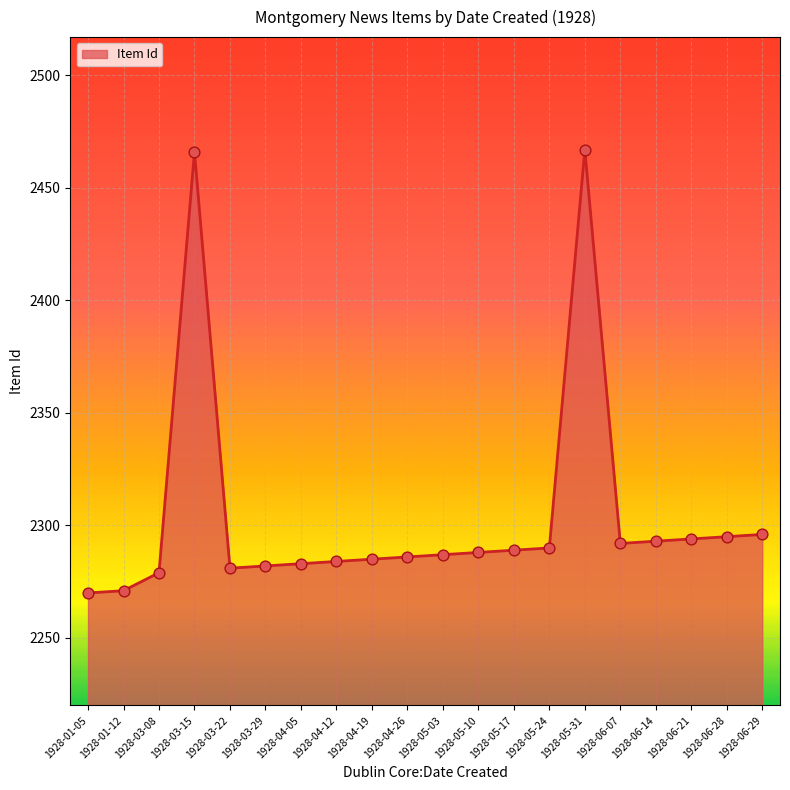

Approximately how many times larger is the value at 1928-04-05 compared to 1928-06-07?

1.0